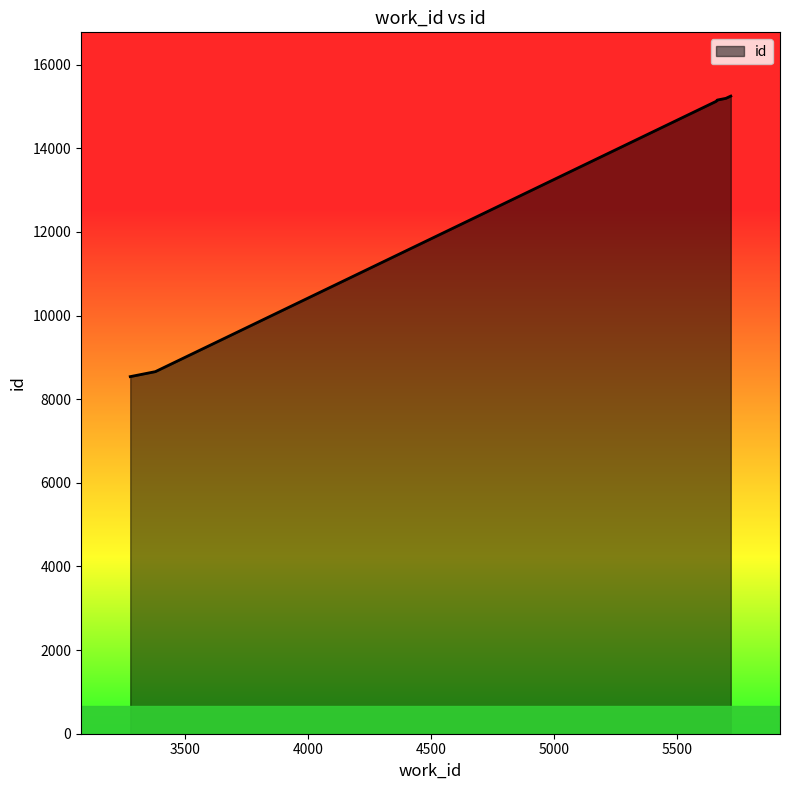

Rank the categories by value from highest to lowest.

5718, 5698, 5663, 5663, 5658, 3380, 3278